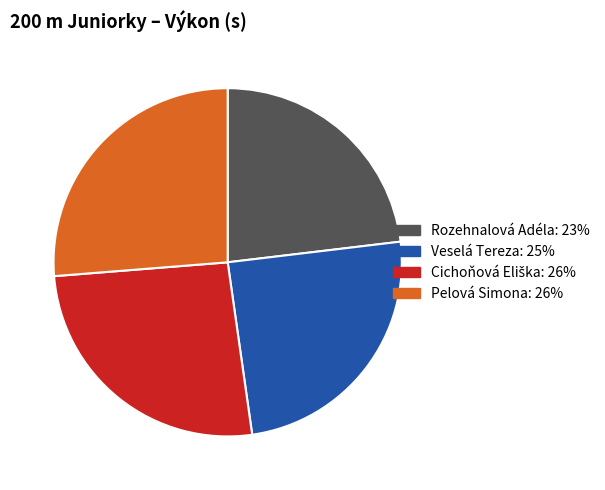

Is there any slice that represents more than half of the pie?

No